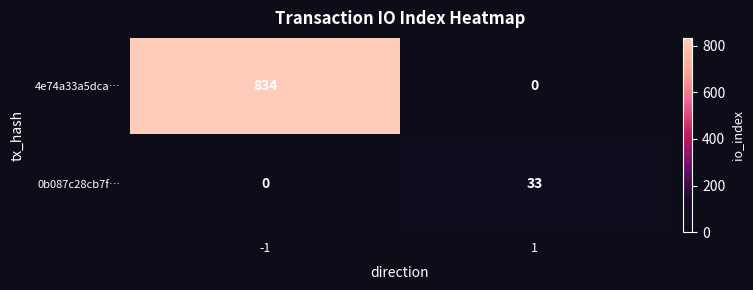

What is the difference between the 4e74a33a5dca… values at 1 and -1?

834